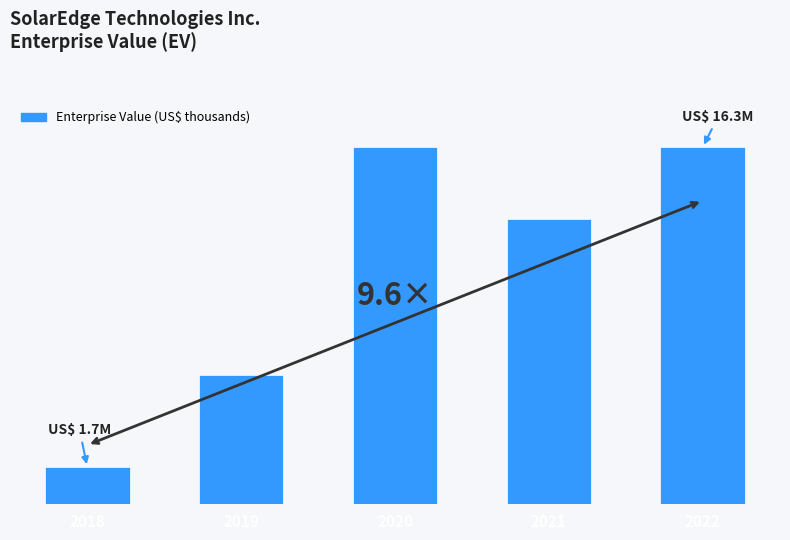

Reading left to right, extract all data points from this chart.

1695011	5888095	16239122	12963187	16251983